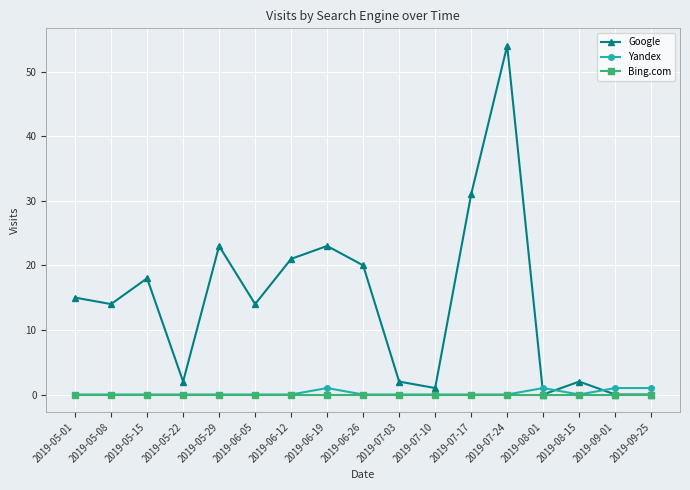

True or false: Yandex has a value of 0 at 2019-05-01.

True